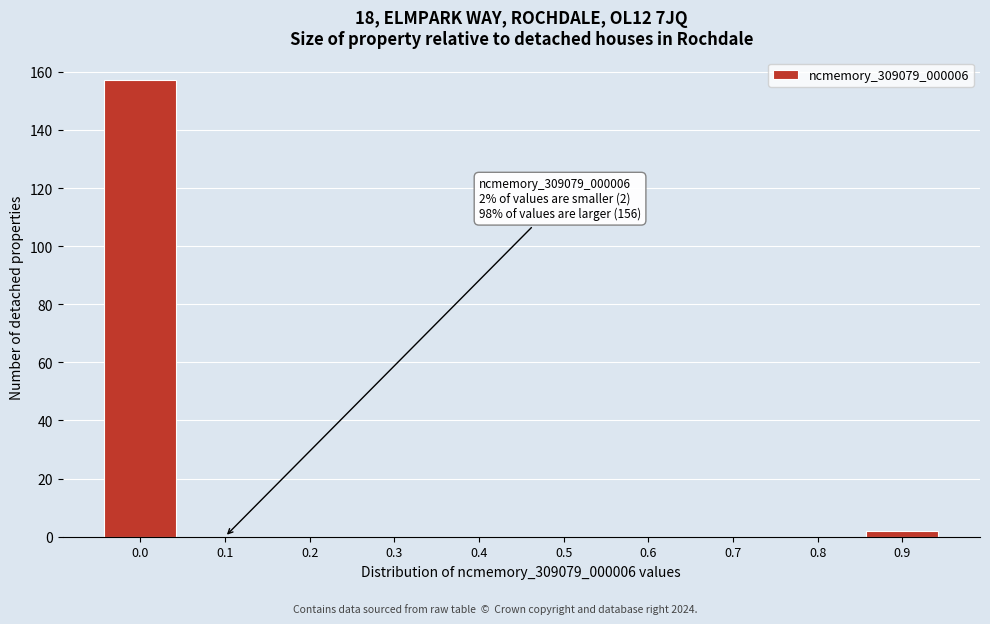

Reading left to right, extract all data points from this chart.

0.0=157	0.1=0	0.2=0	0.3=0	0.4=0	0.5=0	0.6=0	0.7=0	0.8=0	0.9=2